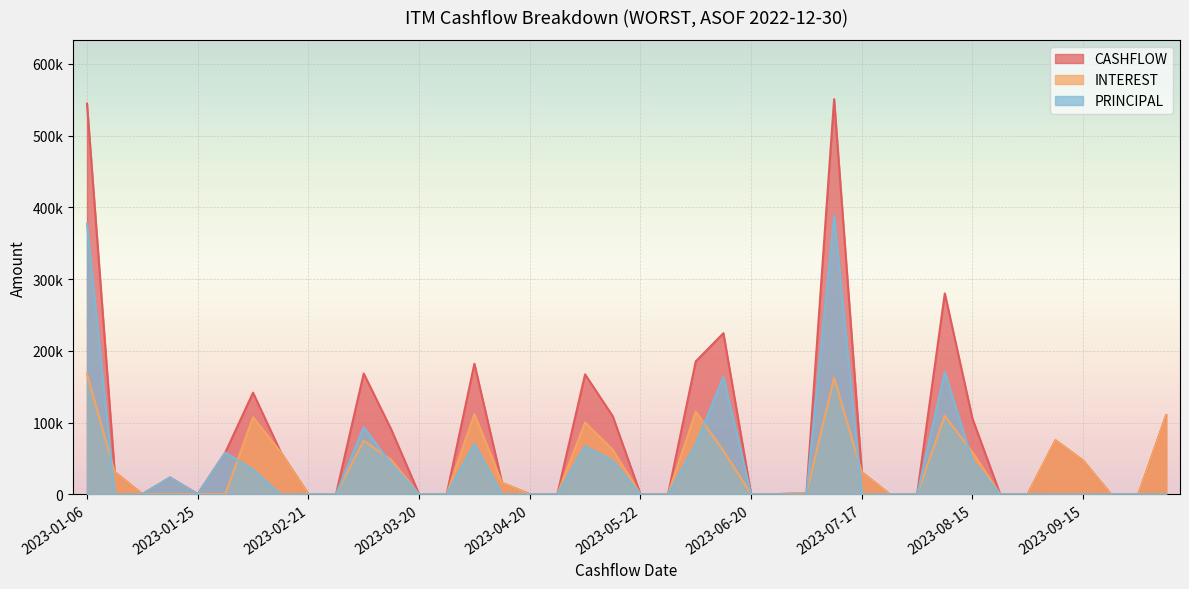

At which category is the sum across all series the highest?

2023-07-03